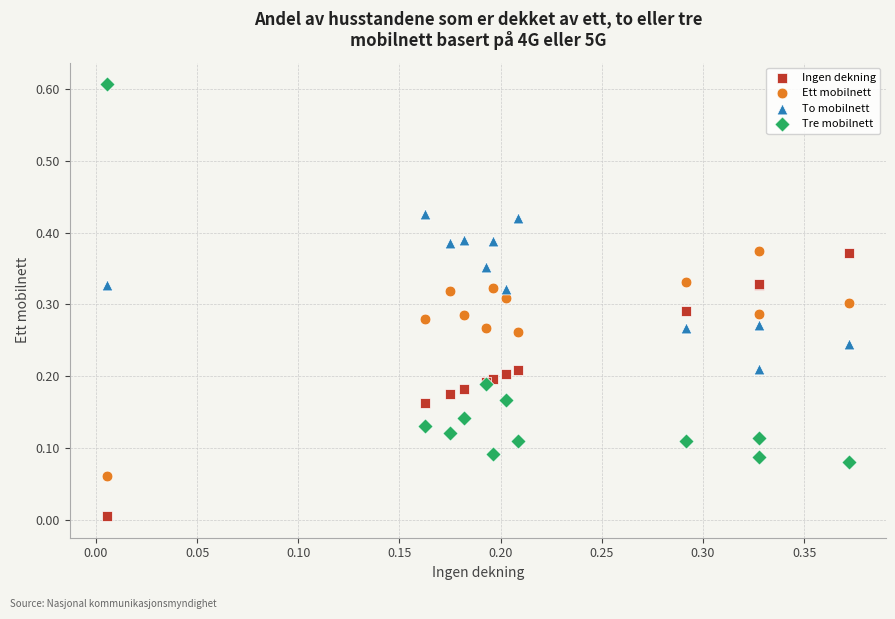

Which series contains the lowest Y value?

Ingen dekning